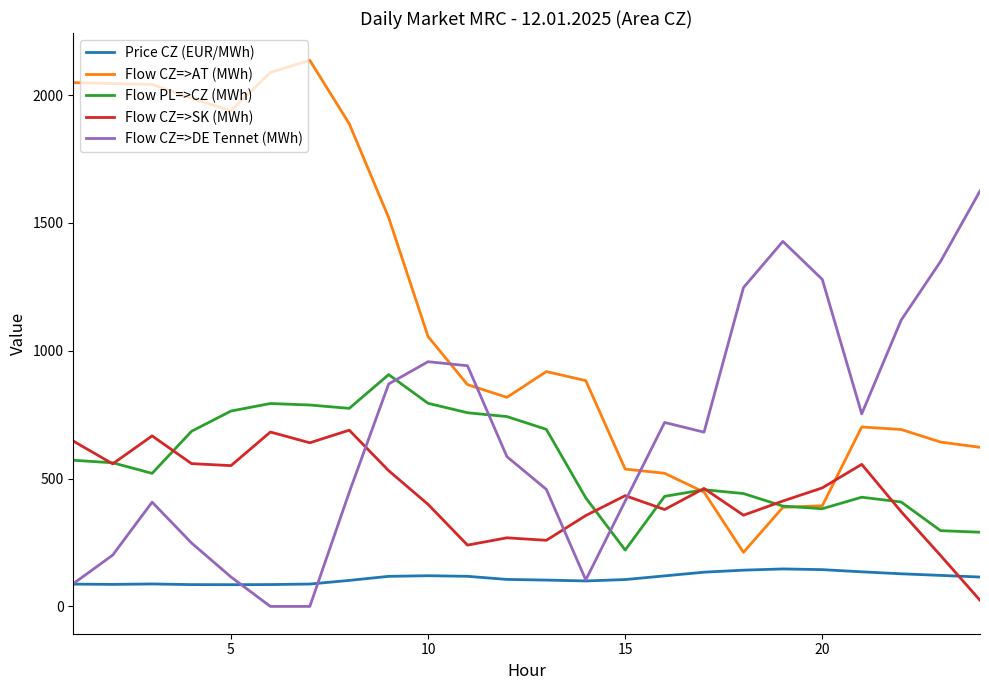

Rank the series by their maximum value, from lowest to highest.

Price CZ (EUR/MWh), Flow CZ=>SK (MWh), Flow PL=>CZ (MWh), Flow CZ=>DE Tennet (MWh), Flow CZ=>AT (MWh)